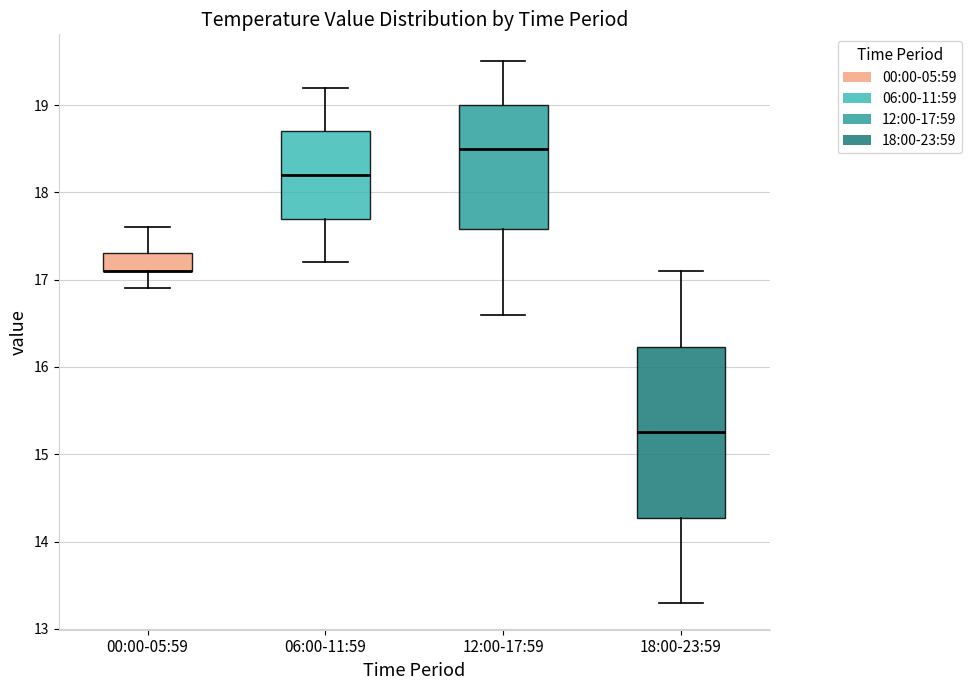

Reading left to right, read every box against the y-axis: the position of its median line, the range the box covers, and the ends of its whiskers. The values are not printed on the chart, so give them approximately, as read against the axis.

00:00-05:59: median 17.1 (drawn on the box's lower edge), box 17.1 to 17.3, whiskers 16.9 to 17.6
06:00-11:59: median 18.2, box 17.7 to 18.7, whiskers 17.2 to 19.2
12:00-17:59: median 18.5, box 17.6 to 19.0, whiskers 16.6 to 19.5
18:00-23:59: median 15.3, box 14.3 to 16.2, whiskers 13.3 to 17.1